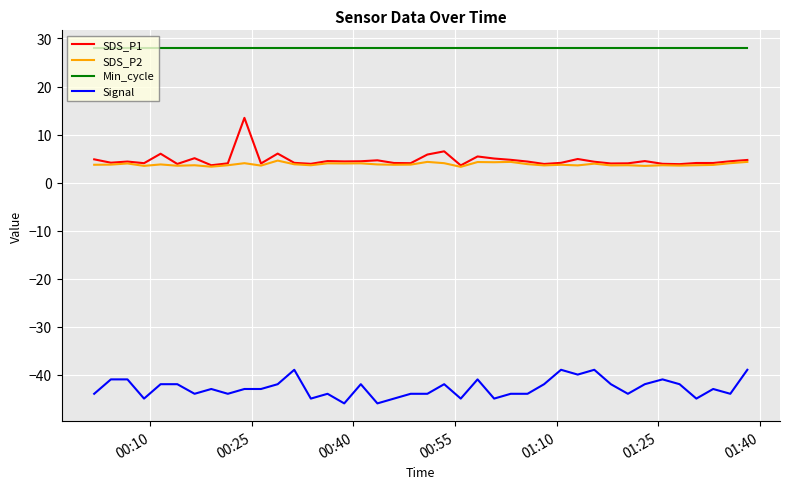

What is the difference between the maximum and minimum values in the Signal series?

7.0